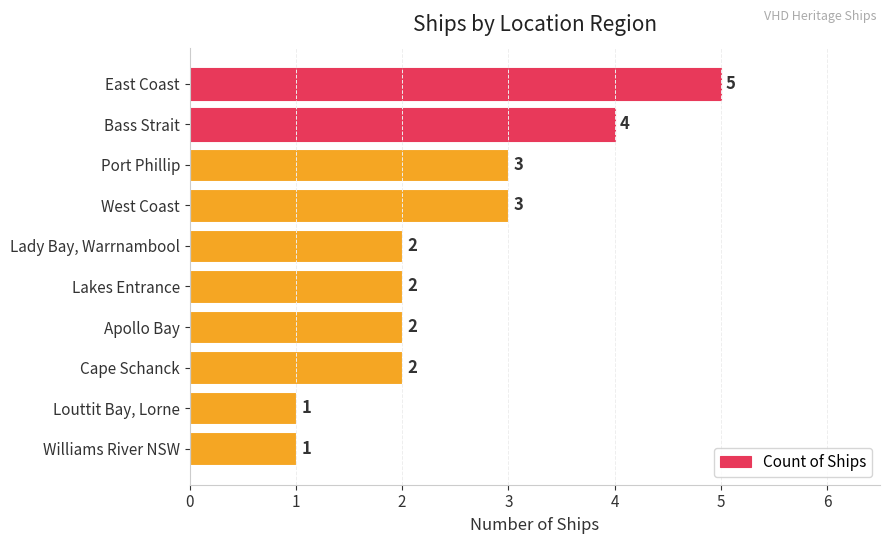

Reading top to bottom, what are all the values shown in this chart?

East Coast=5	Bass Strait=4	Port Phillip=3	West Coast=3	Lady Bay, Warrnambool=2	Lakes Entrance=2	Apollo Bay=2	Cape Schanck=2	Louttit Bay, Lorne=1	Williams River NSW=1